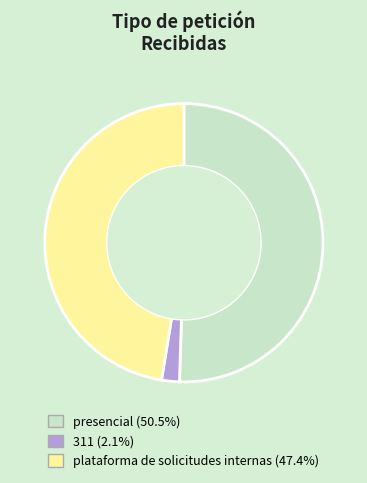

Which slice is the largest?

presencial